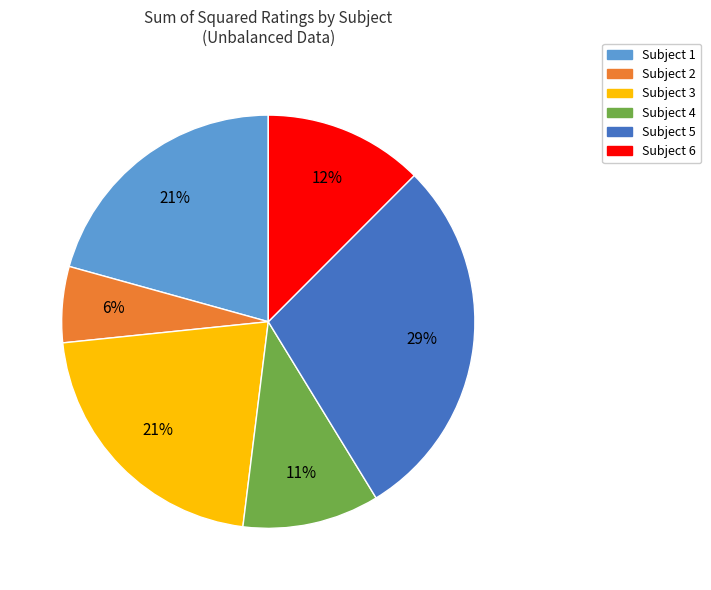

What is the largest slice in the pie chart?

Subject 5